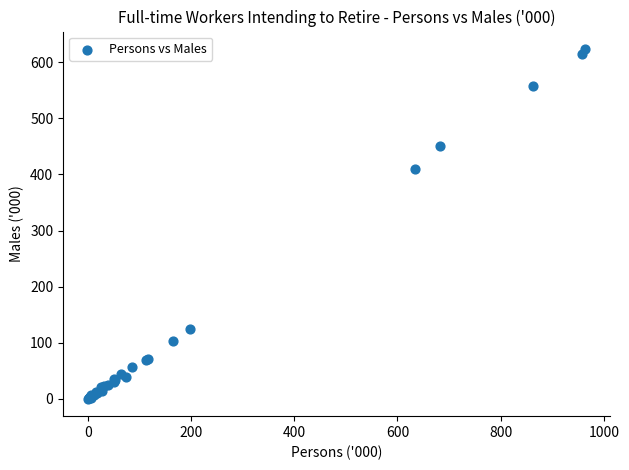

What Y value in the scatter plot is closest to 311?

409.7